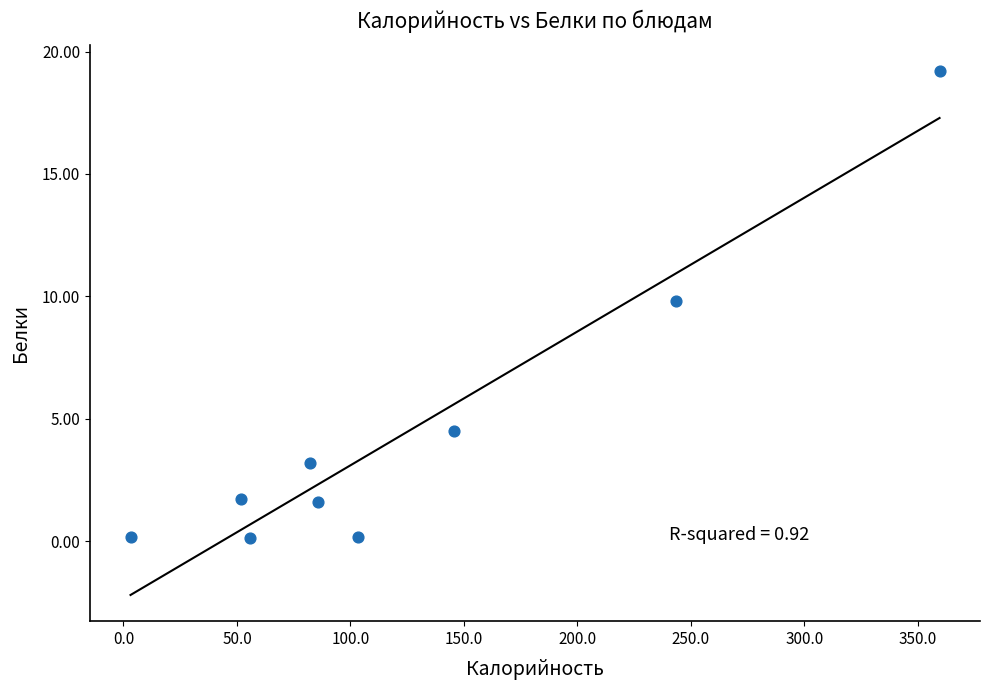

What Y value in the scatter plot is closest to 9?

9.8